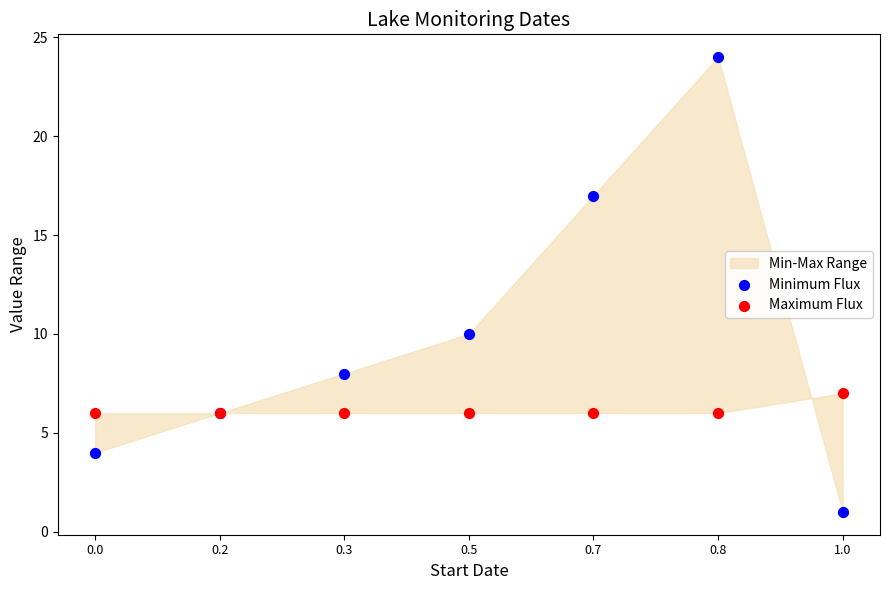

Which series contains the lowest Y value?

Minimum Flux